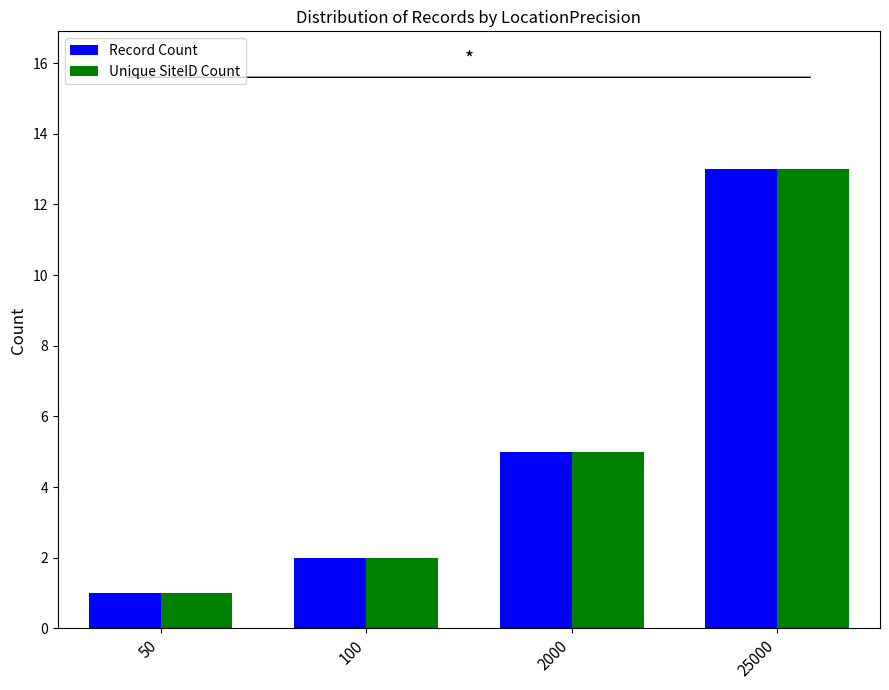

What is the sum of the Unique SiteID Count values at 100 and 25000?

15